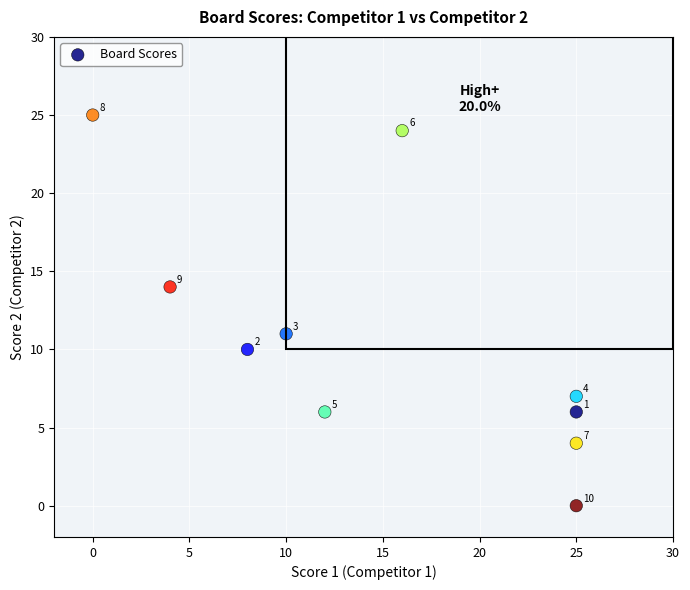

What is the average Y value?

11